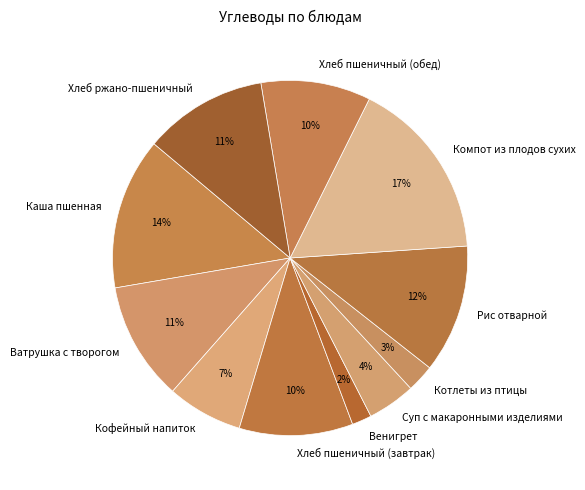

Which has a higher value, Ватрушка с творогом or Суп с макаронными изделиями?

Ватрушка с творогом